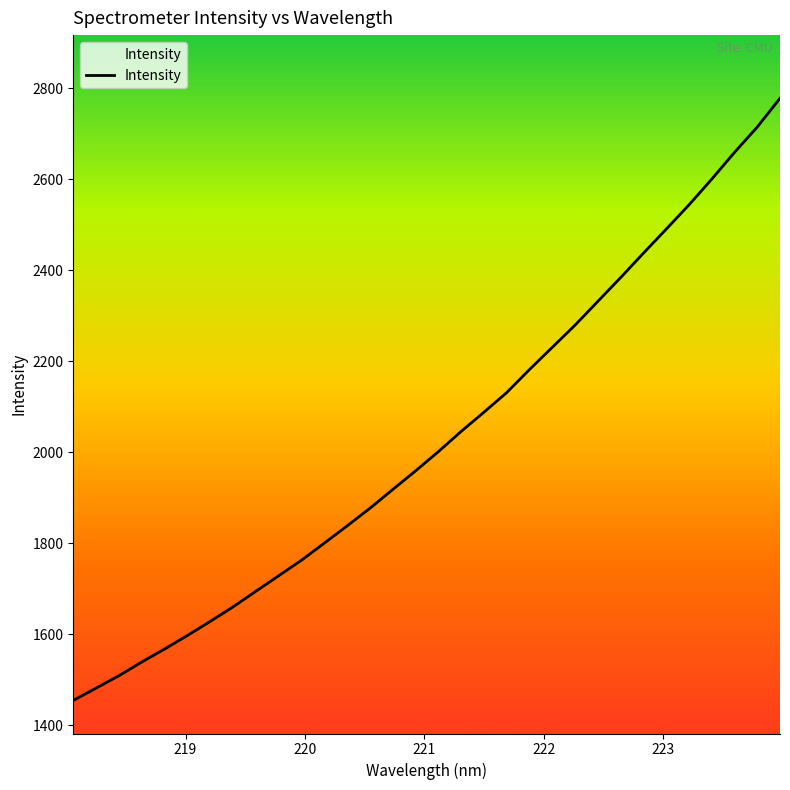

What is the difference between the maximum and minimum values?

1323.7